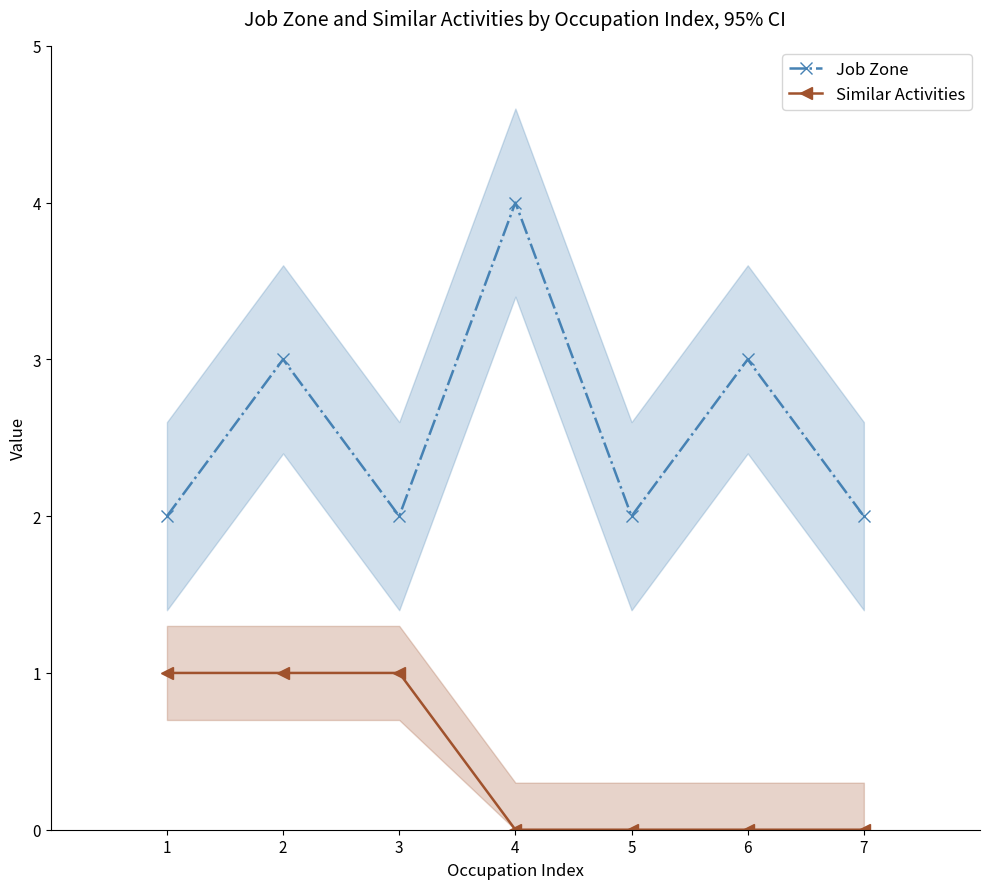

Rank the series at 1 from highest to lowest value.

Job Zone, Similar Activities